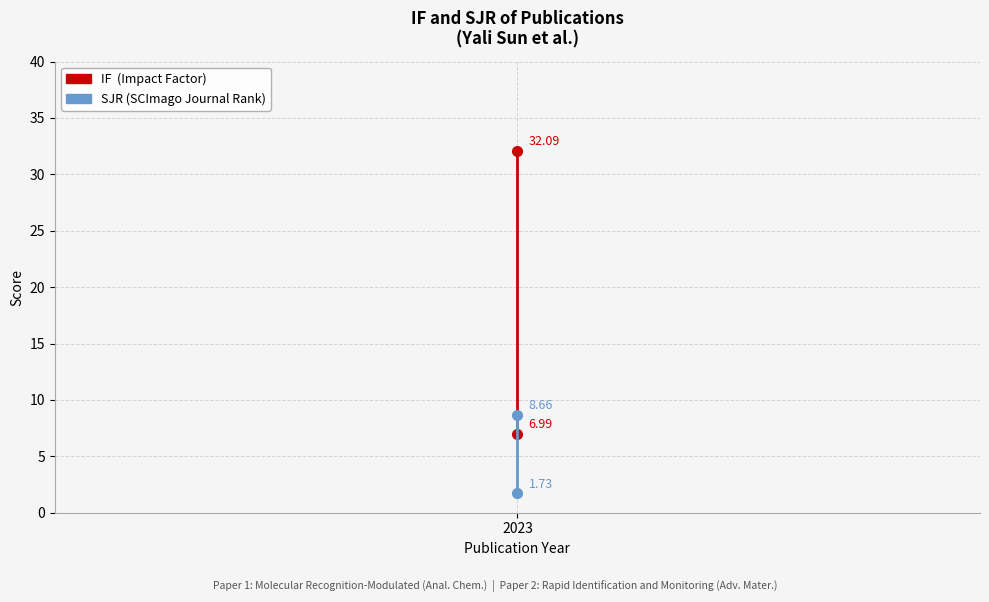

What is the minimum value for SJR?

1.7